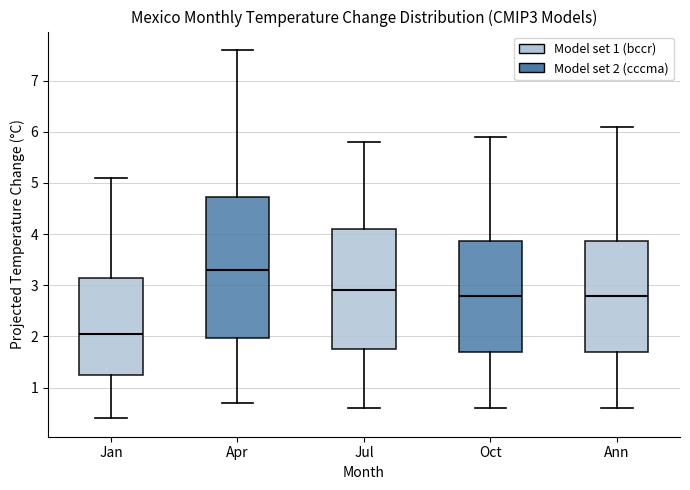

Which box's median line is the lowest?

Jan